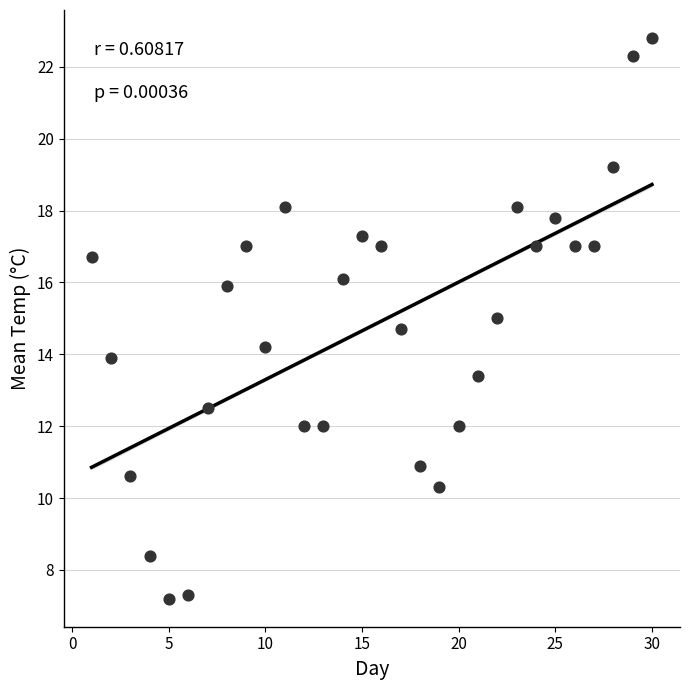

What is the range of Y values (max minus min)?

15.6